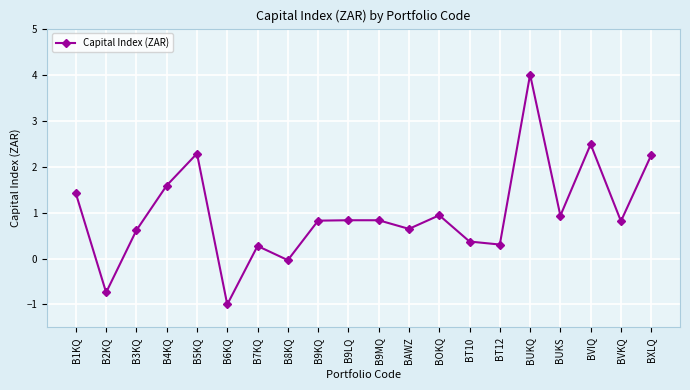

Where does the data first go above 0?

B1KQ